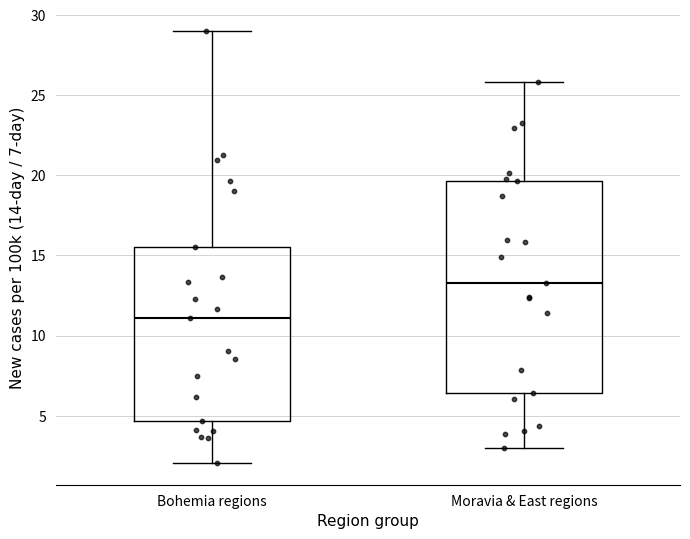

Which box has the highest median line?

Moravia & East regions